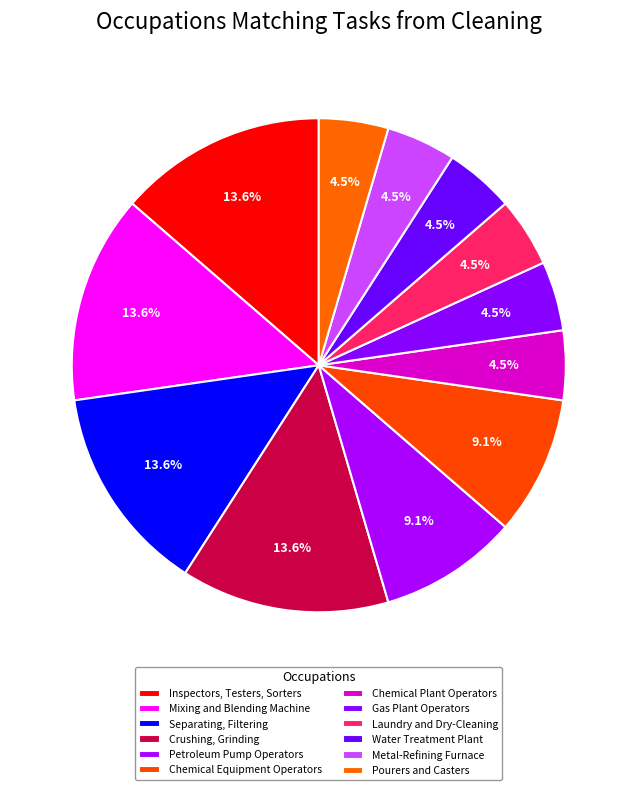

Does Chemical Plant Operators account for over 50% of the chart?

No